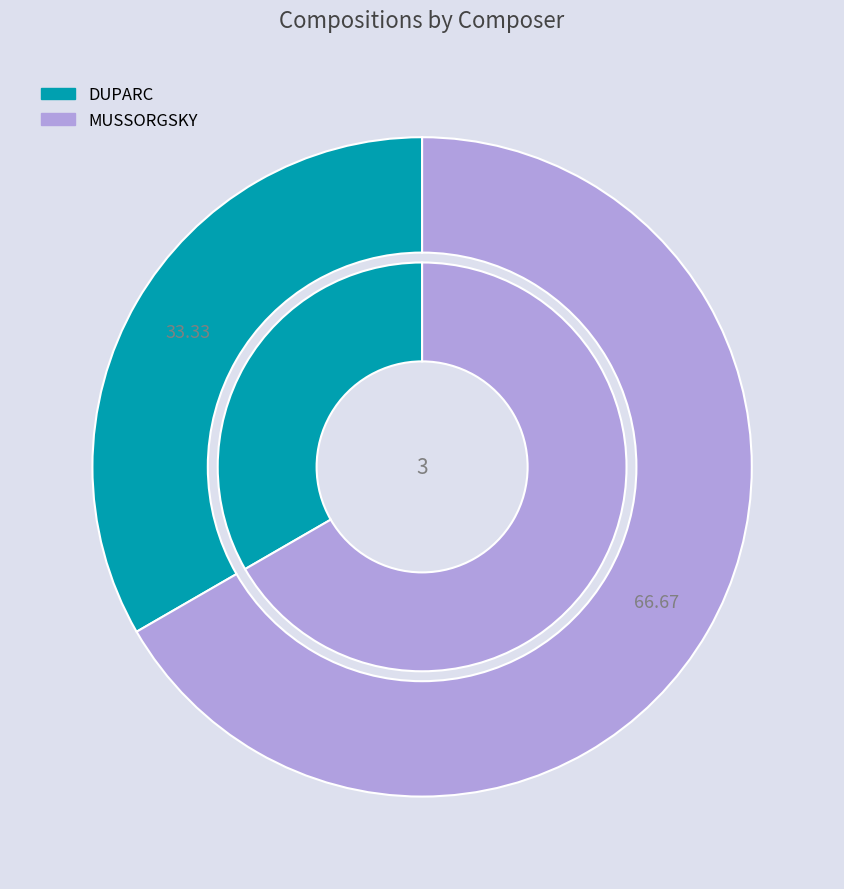

Is it true that MUSSORGSKY is 67% of the pie?

True